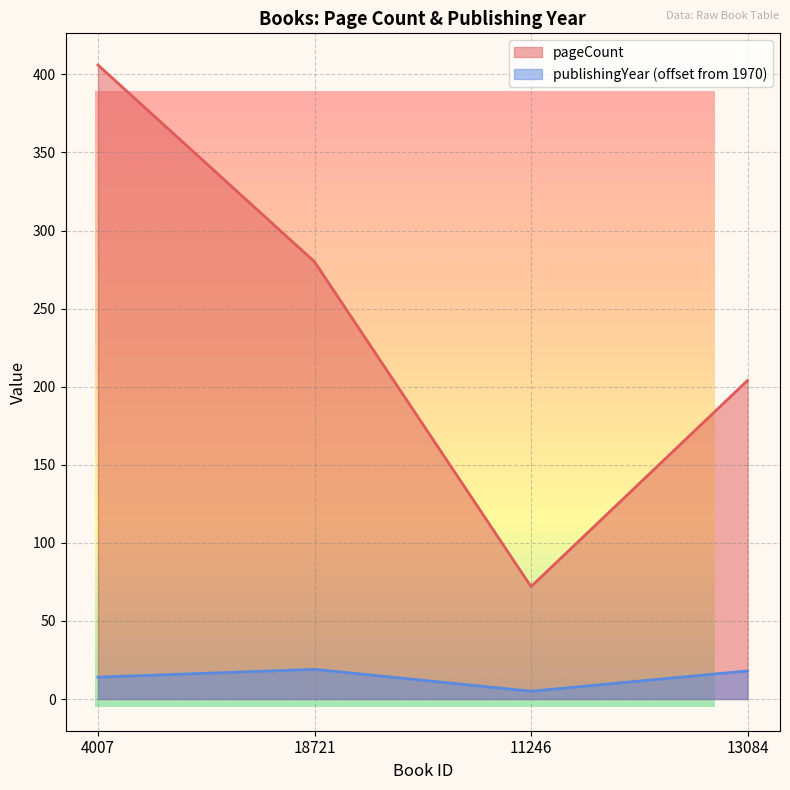

True or false: pageCount has a value of 479 at 18721.

False